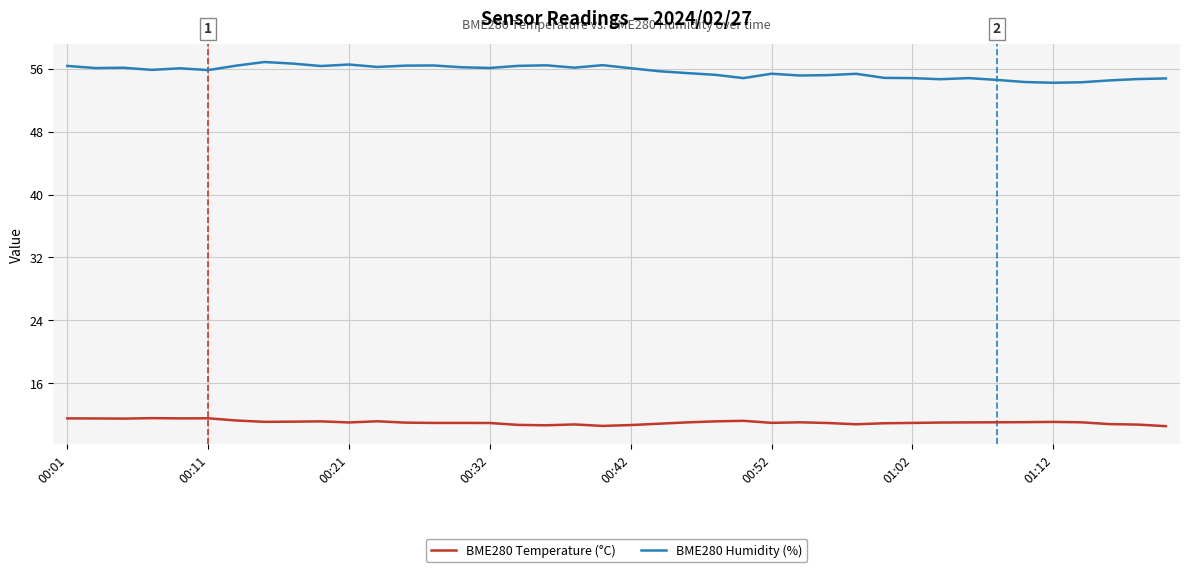

True or false: BME280 Humidity (%) and BME280 Temperature (°C) intersect in this chart.

False